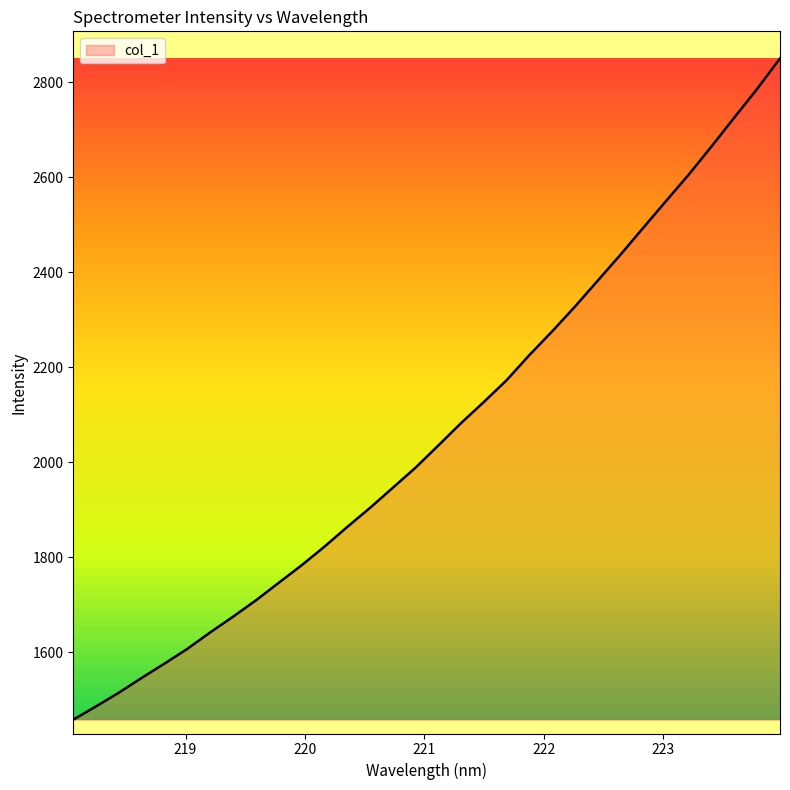

What is the difference between the maximum and minimum values?

1391.8